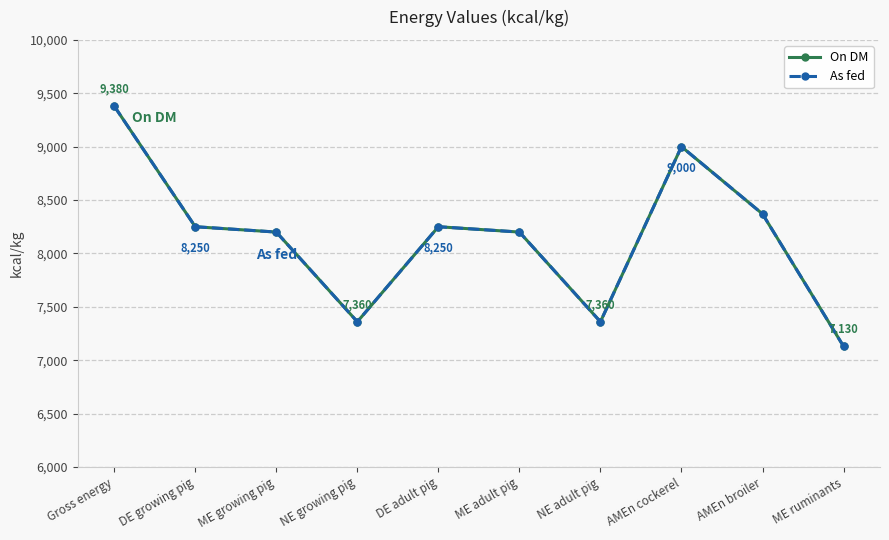

What is the difference between the On DM values at ME adult pig and AMEn broiler?

170